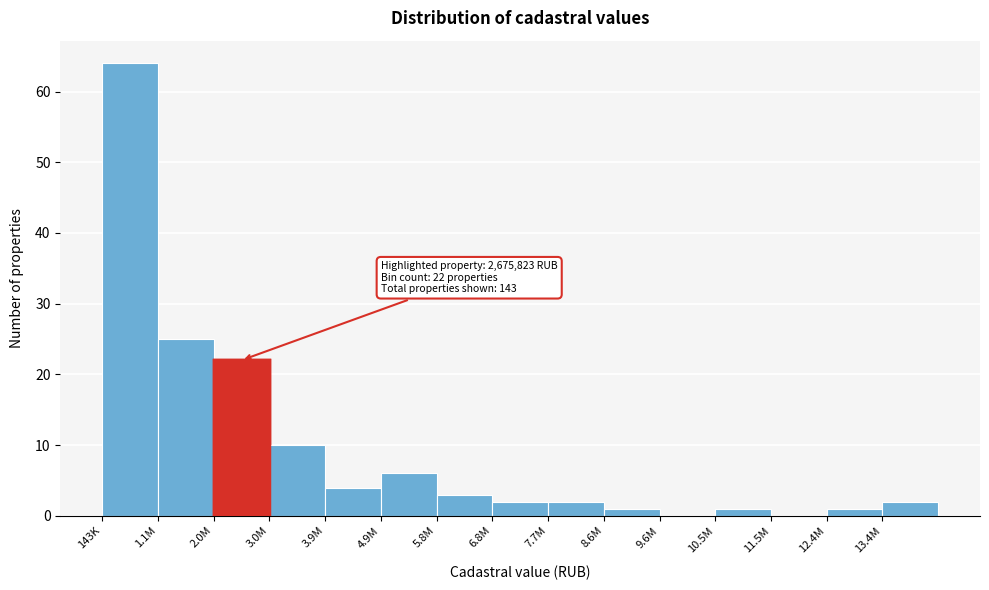

Reading left to right, list all the values displayed in this chart.

143K=64	1.1M=25	2.0M=22	3.0M=10	3.9M=4	4.9M=6	5.8M=3	6.8M=2	7.7M=2	8.6M=1	9.6M=0	10.5M=1	11.5M=0	12.4M=1	13.4M=2